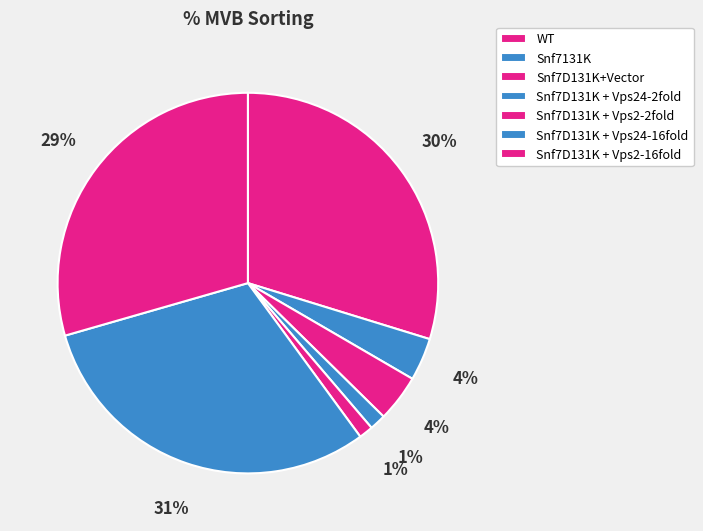

What is the largest slice in the pie chart?

Snf7D131K + Vps24-16fold